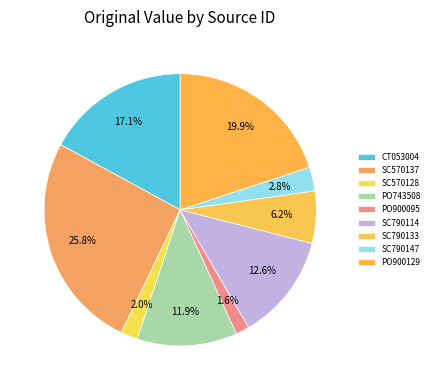

To the nearest percent, what is the average slice percentage?

11%